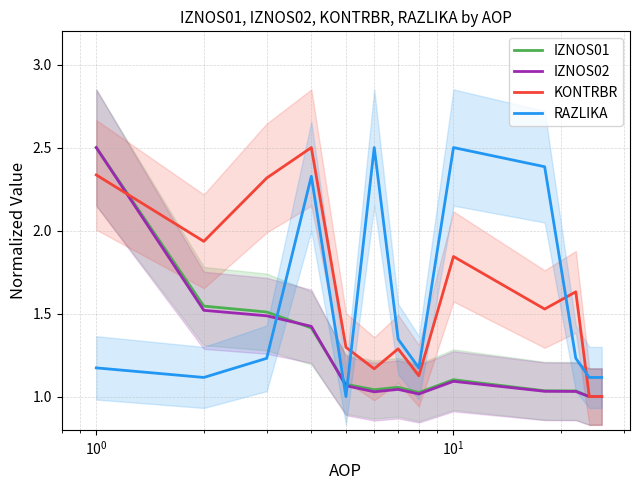

How many intersections are there between IZNOS02 and RAZLIKA?

3